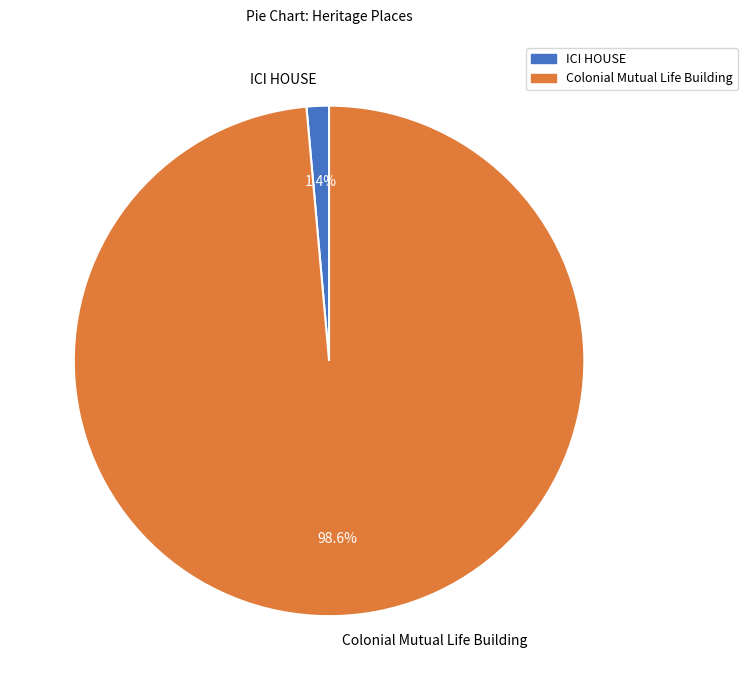

What is the smallest slice in the pie chart?

ICI HOUSE